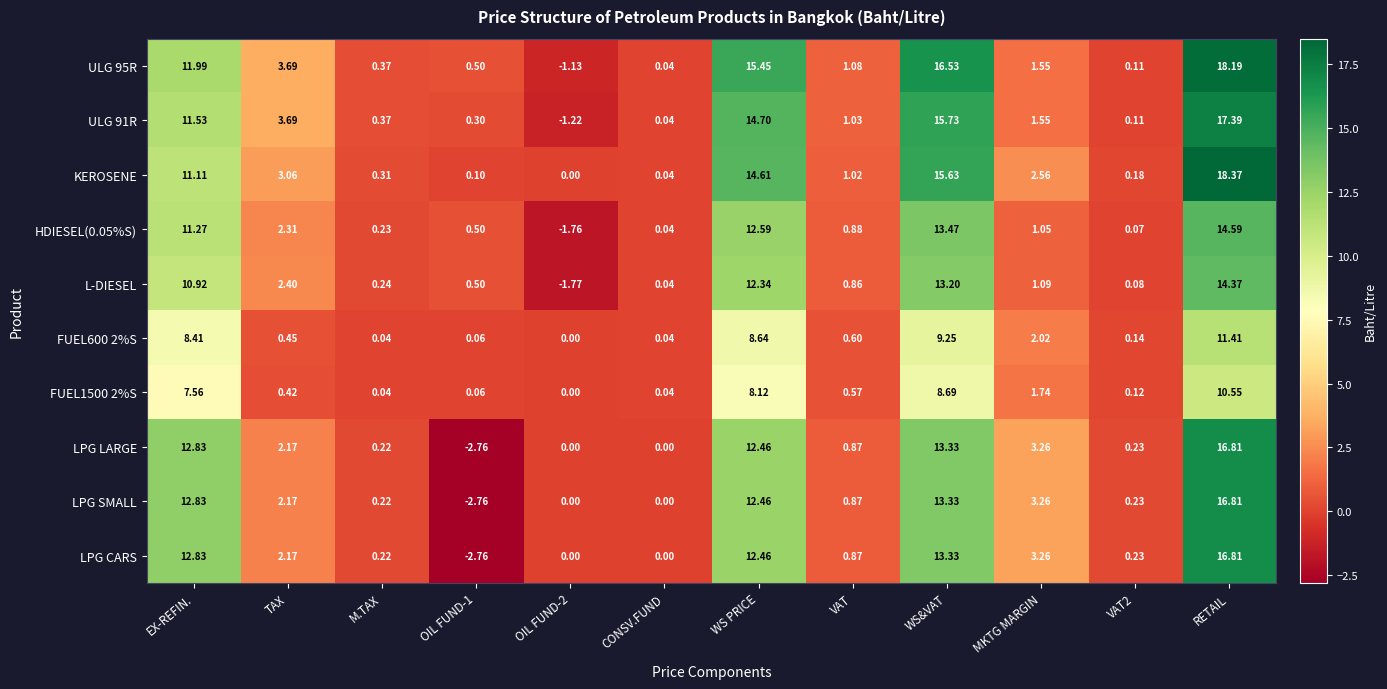

Where is LPG CARS nearest to the value 7?

MKTG MARGIN